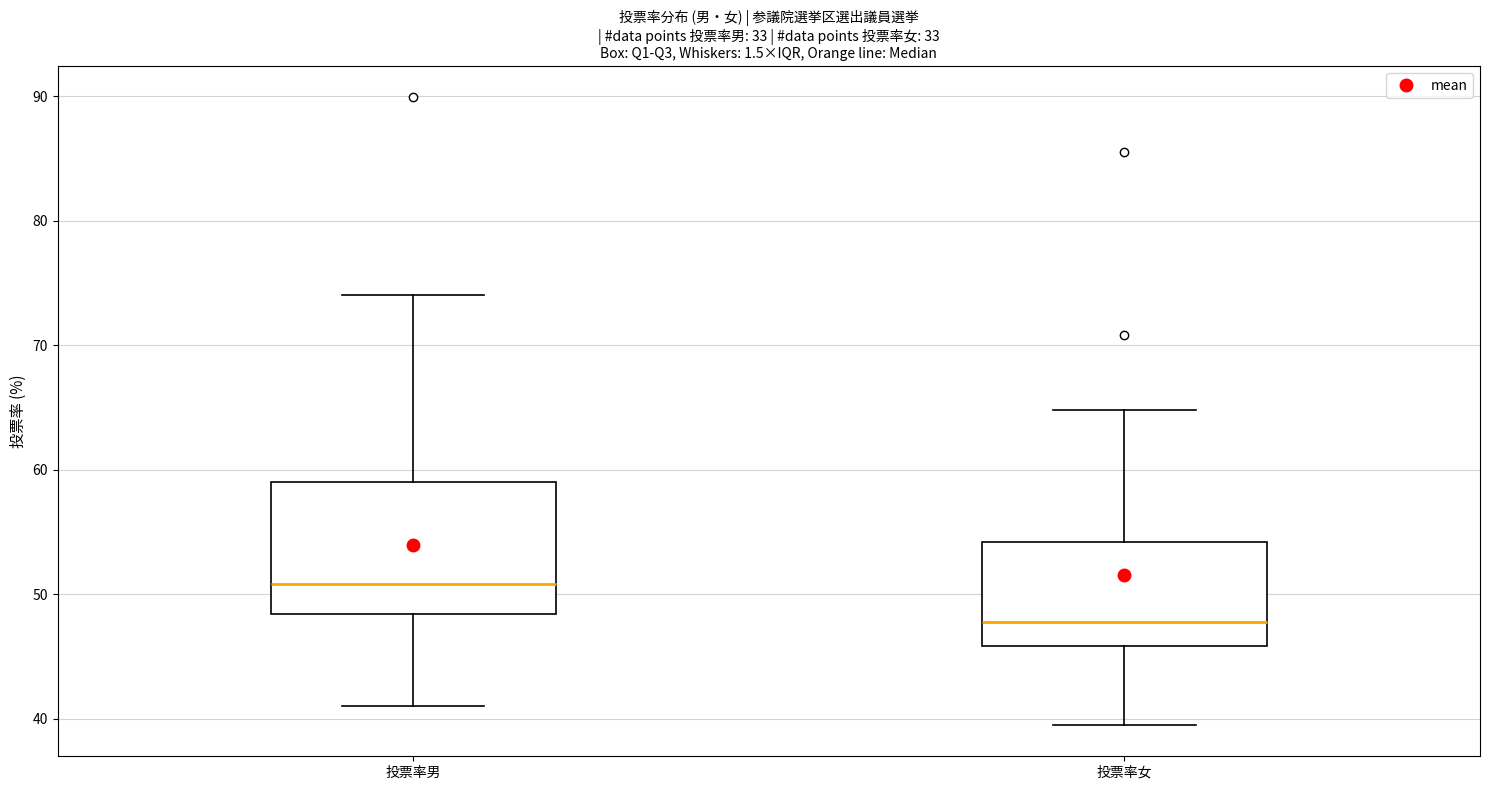

Reading left to right, transcribe this box plot: for each box, give where its median line is, the range the box spans, and where its two whiskers end, as read against the y-axis. The values are not printed on the chart, so give them approximately, as read against the axis.

投票率男: median 51, box 48 to 59, whiskers 41 to 74
投票率女: median 48, box 46 to 54, whiskers 40 to 65